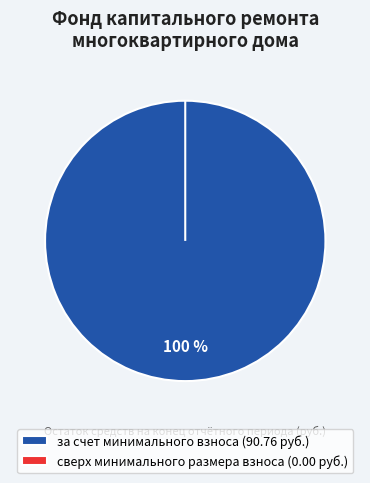

Combined, do сверх минимального размера взноса and за счет минимального взноса account for over 50%?

Yes